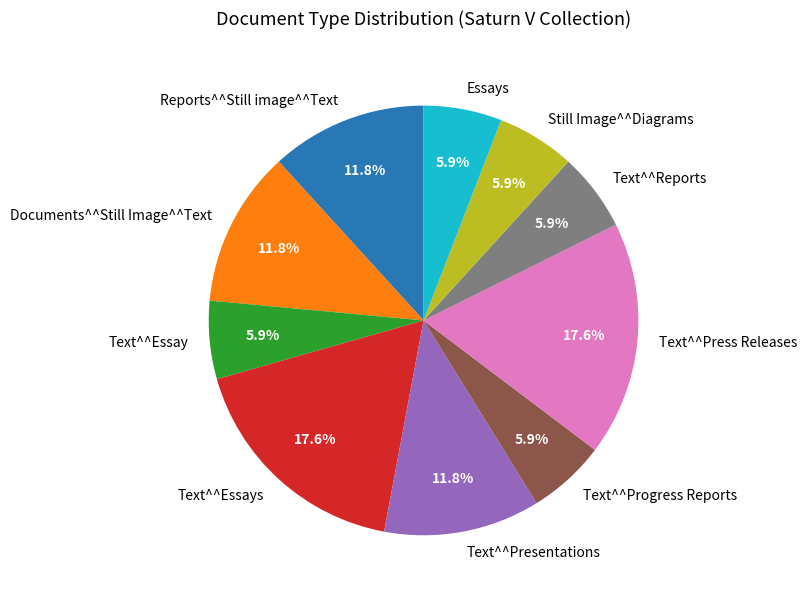

To the nearest percent, what is the average slice percentage?

10%